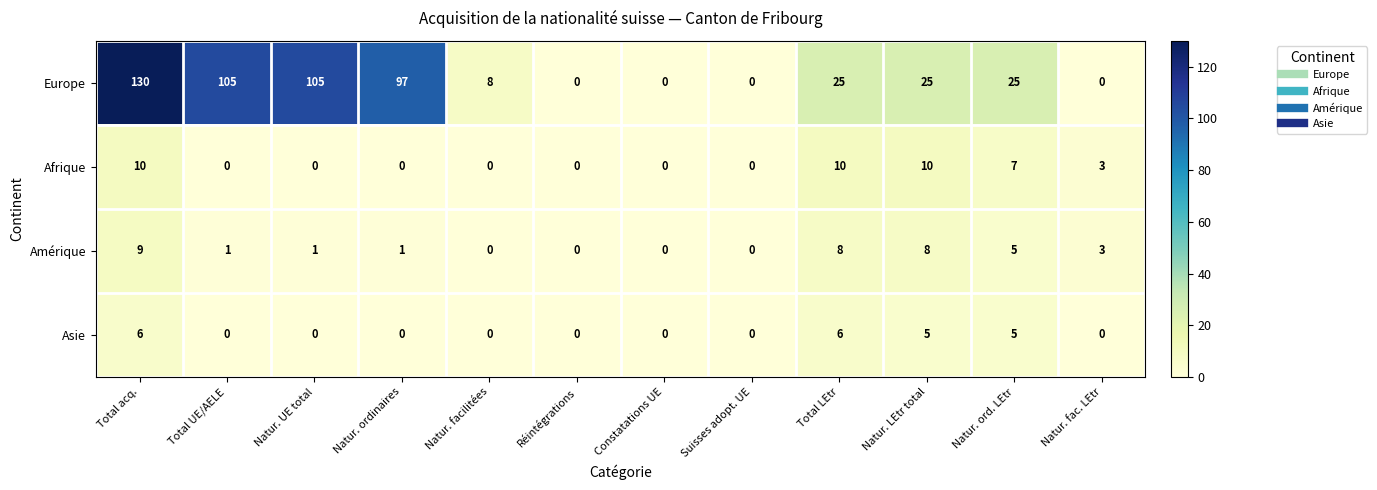

Which series has the widest spread of values?

Europe